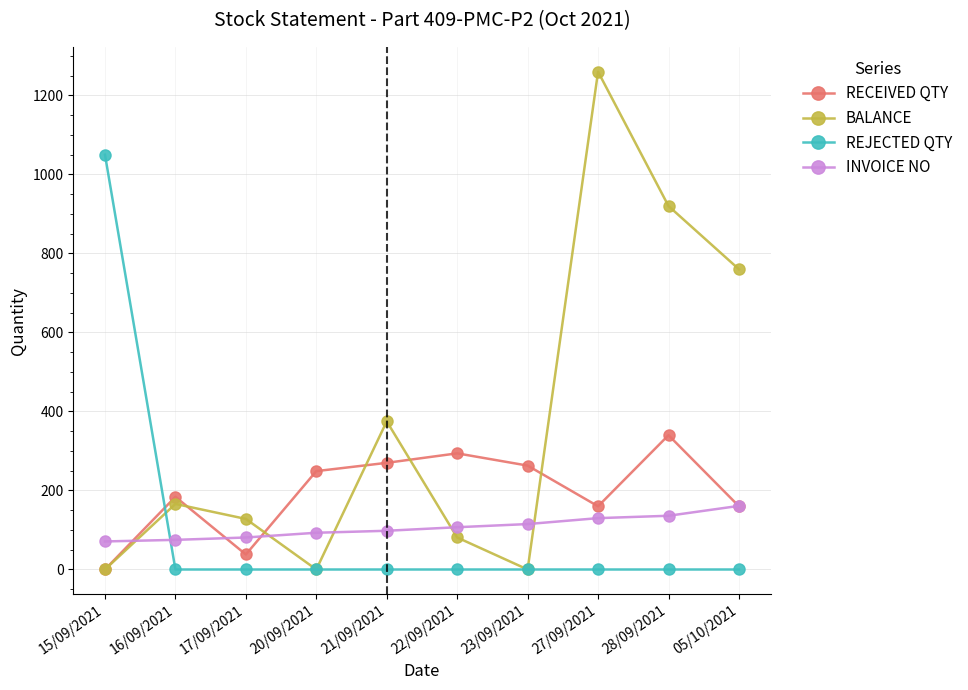

Is the value of RECEIVED QTY at 20/09/2021 greater than the value of BALANCE at 05/10/2021?

No